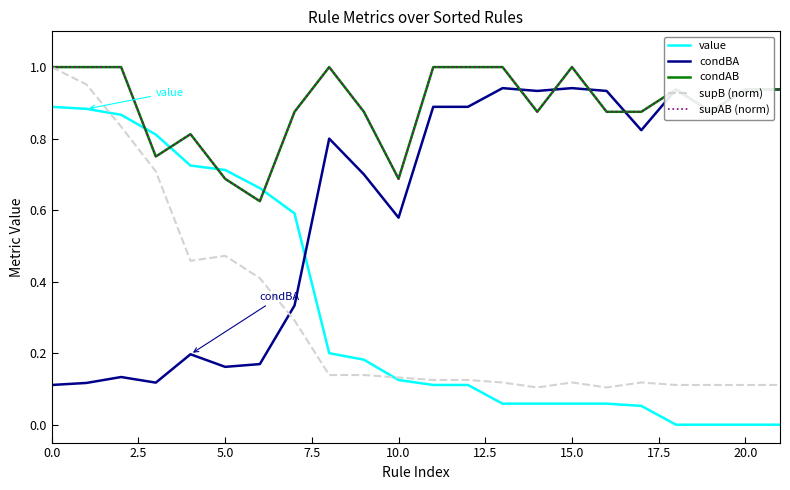

Reading right to left, transcribe all the data shown in this chart.

value: 0.0	0.0	0.0	0.0	0.1	0.1	0.1	0.1	0.1	0.1	0.1	0.1	0.2	0.2	0.6	0.7	0.7	0.7	0.8	0.9	0.9	0.9
condBA: 0.9	0.9	0.9	0.9	0.8	0.9	0.9	0.9	0.9	0.9	0.9	0.6	0.7	0.8	0.3	0.2	0.2	0.2	0.1	0.1	0.1	0.1
condAB: 0.9	0.9	0.9	0.9	0.9	0.9	1.0	0.9	1.0	1.0	1.0	0.7	0.9	1.0	0.9	0.6	0.7	0.8	0.8	1.0	1.0	1.0
supB (norm): 0.1	0.1	0.1	0.1	0.1	0.1	0.1	0.1	0.1	0.1	0.1	0.1	0.1	0.1	0.3	0.4	0.5	0.5	0.7	0.8	1.0	1.0
supAB (norm): 0.9	0.9	0.9	0.9	0.9	0.9	1.0	0.9	1.0	1.0	1.0	0.7	0.9	1.0	0.9	0.6	0.7	0.8	0.8	1.0	1.0	1.0